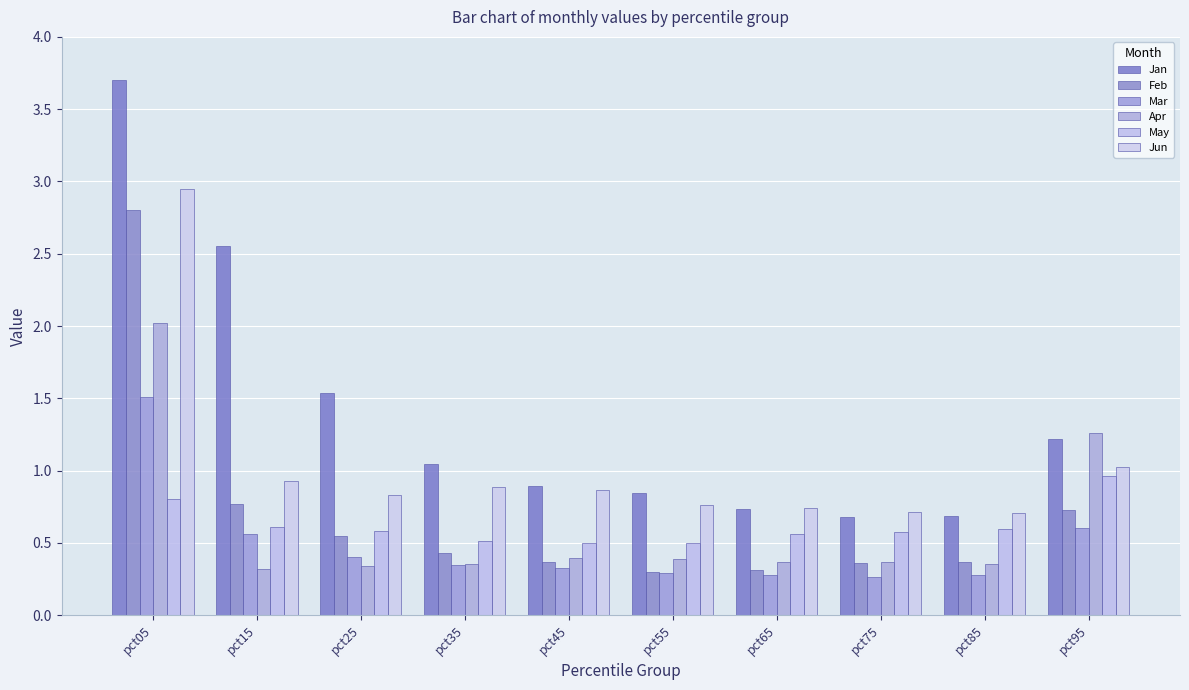

At which label is Jan closest to 2?

pct25